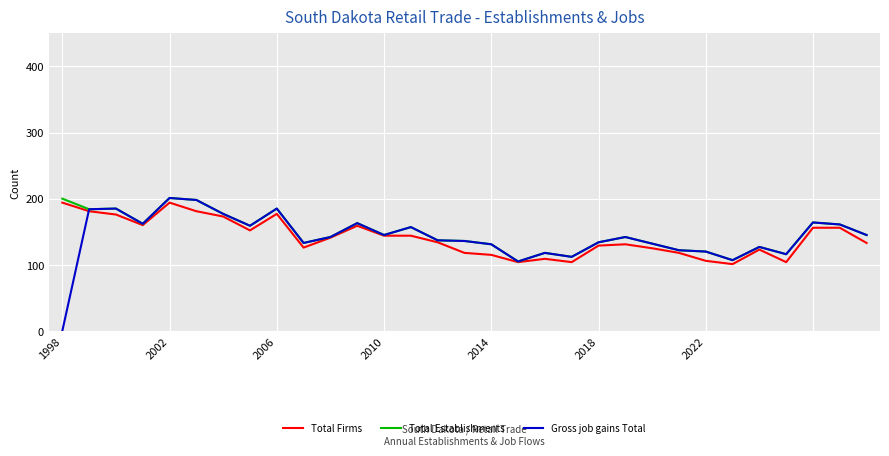

What is the maximum value for Total Establishments?

201